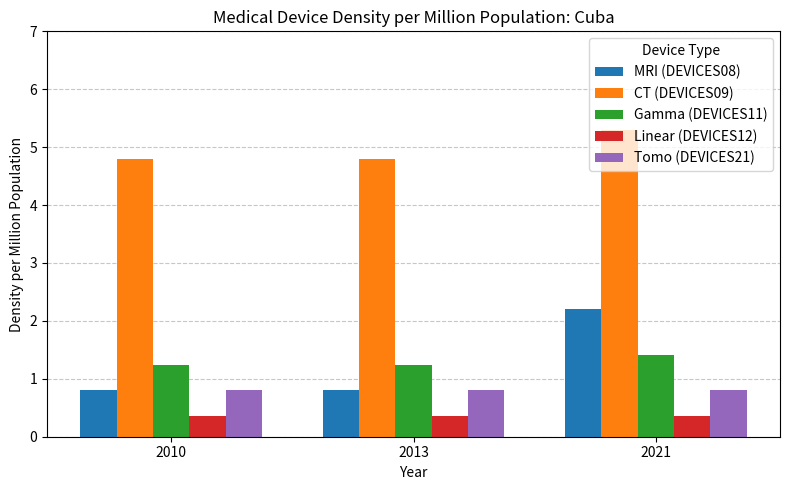

What is the spread (max minus min) of values at 2021?

4.9